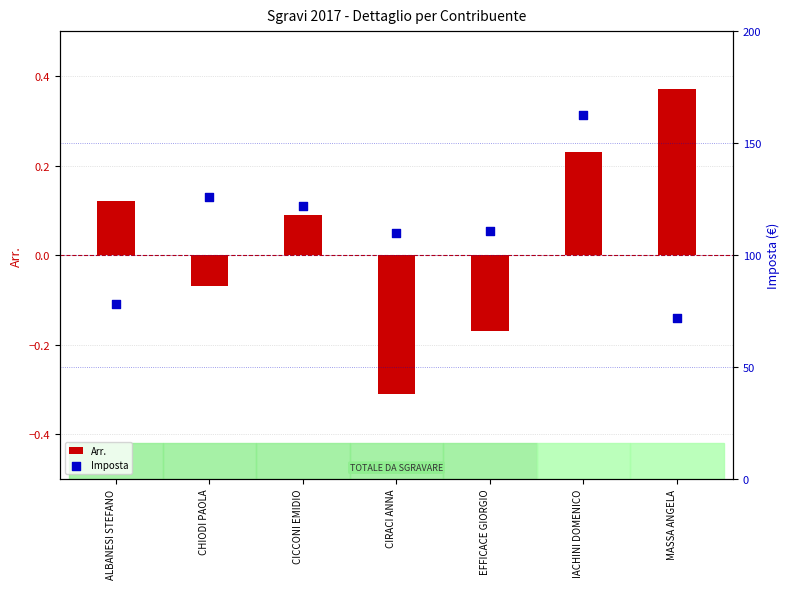

Is the value of Arr. at EFFICACE GIORGIO greater than the value of Imposta at ALBANESI STEFANO?

No